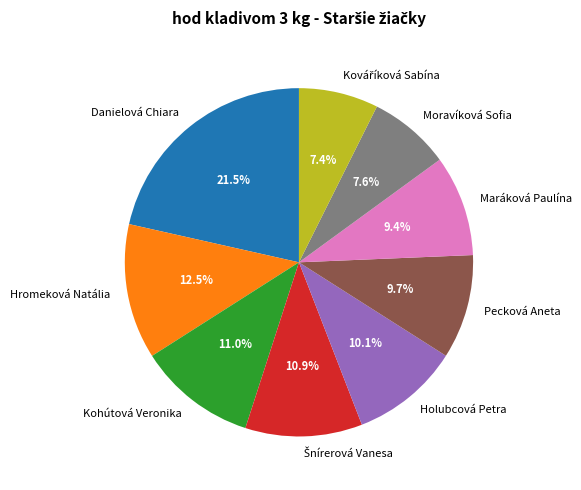

Is it true that Maráková Paulína is 4% of the pie?

False